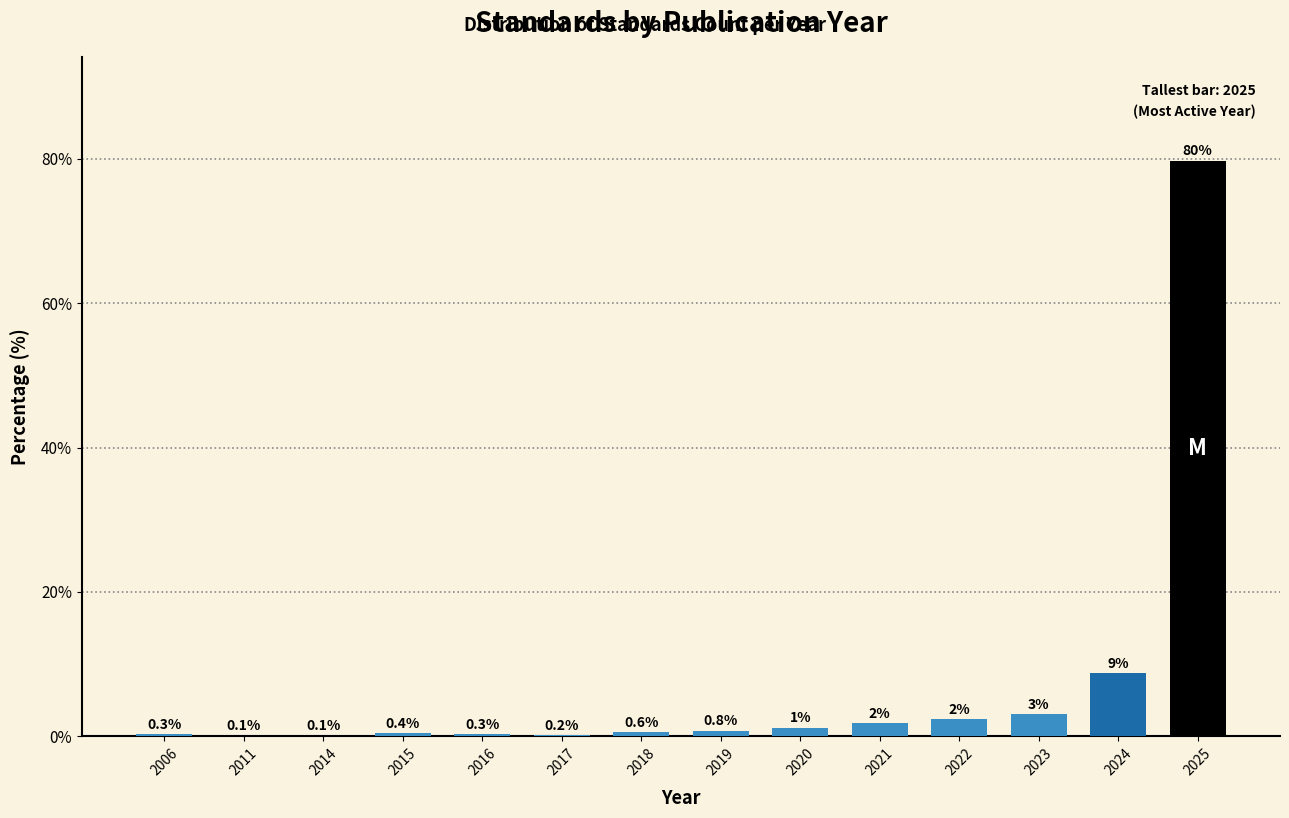

Where is the data nearest to the value 39?

2024